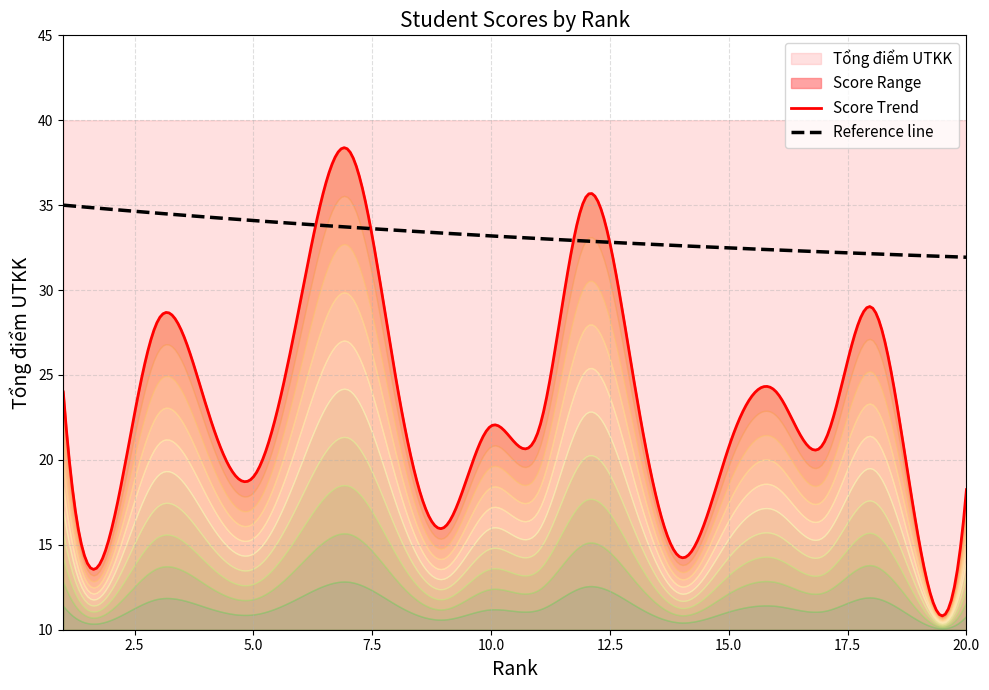

True or false: Rank and Tổng điểm UTKK intersect in this chart.

True